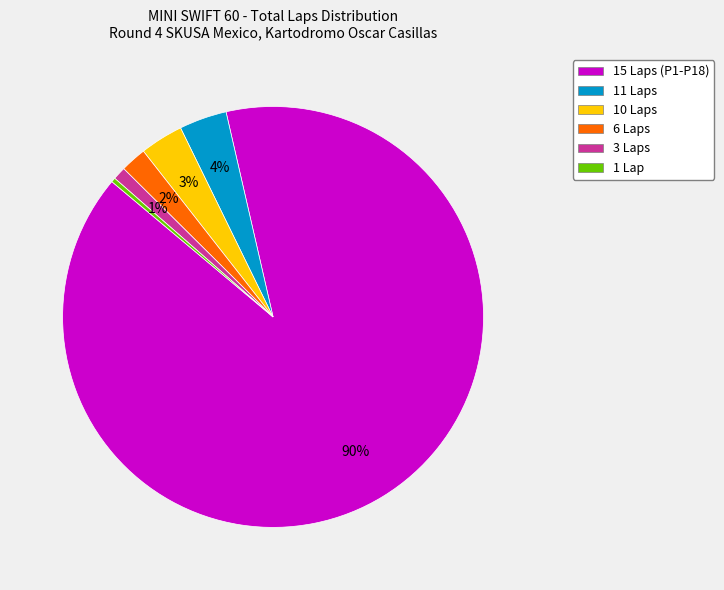

To the nearest percent, what is the average slice percentage?

17%